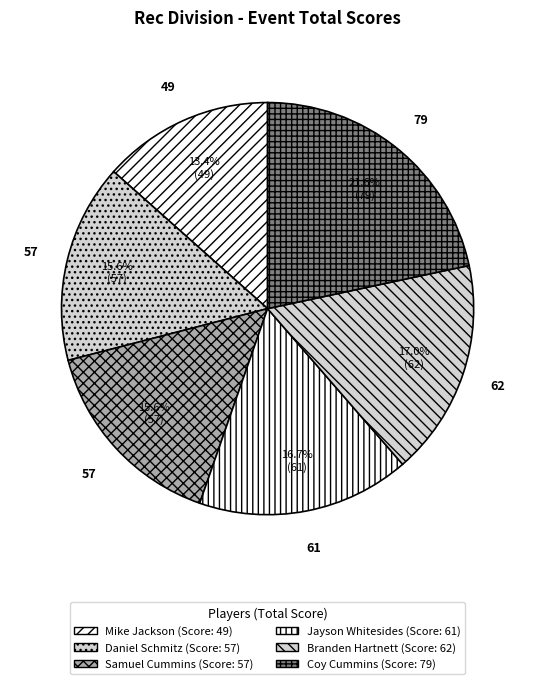

Which slice is the largest?

Coy Cummins (6)